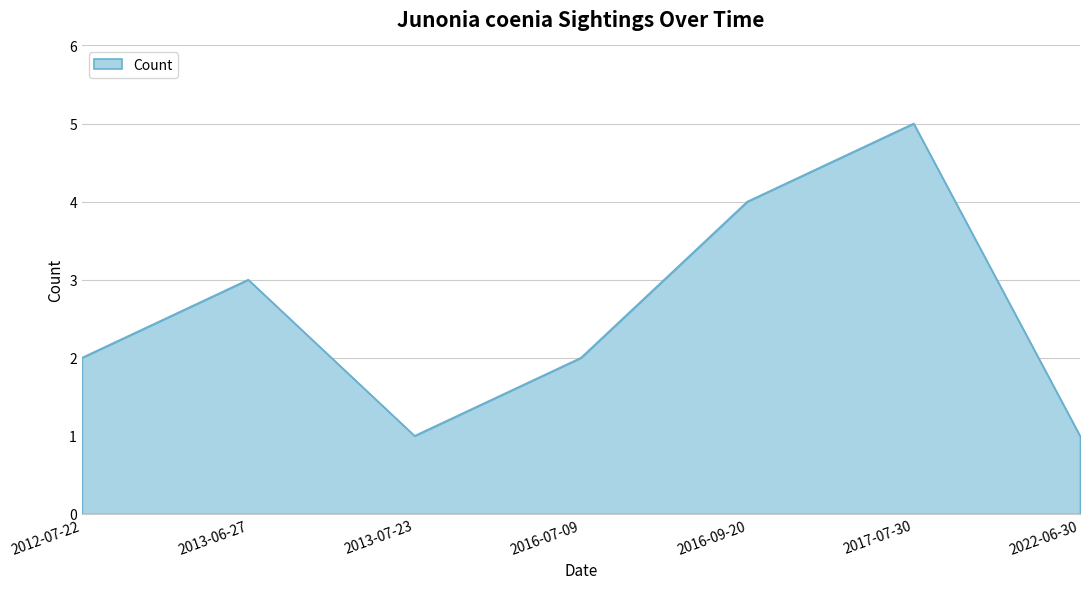

Approximately how many times larger is the value at 2013-07-23 compared to 2012-07-22?

0.5